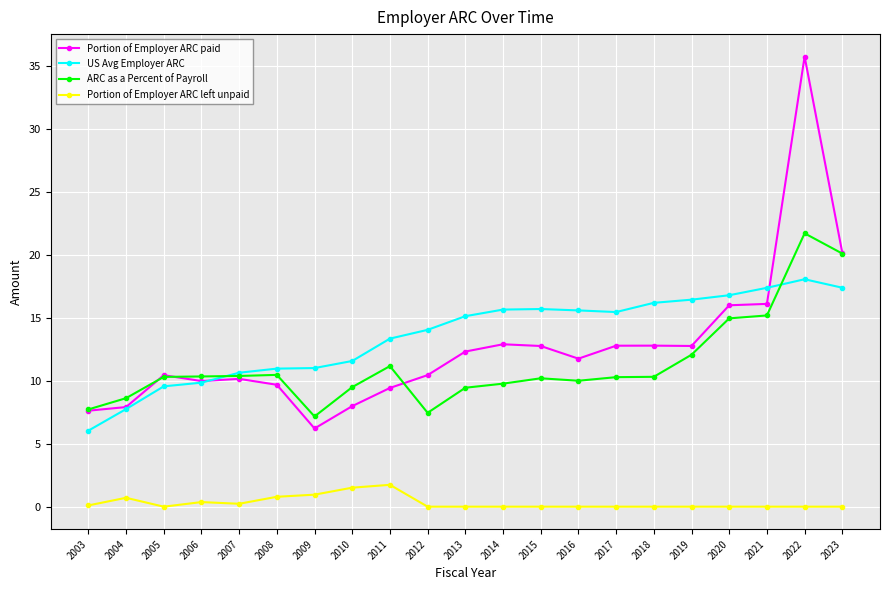

Is this an area chart (filled region under the line)?

No